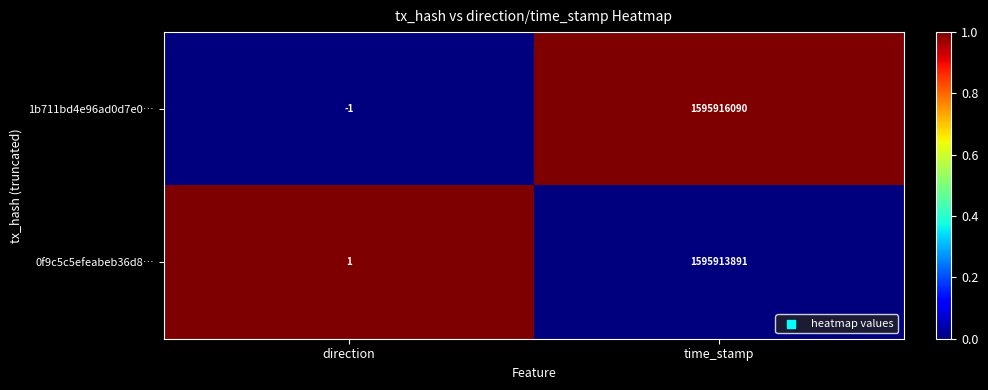

At which category is the sum across all series the highest?

time_stamp